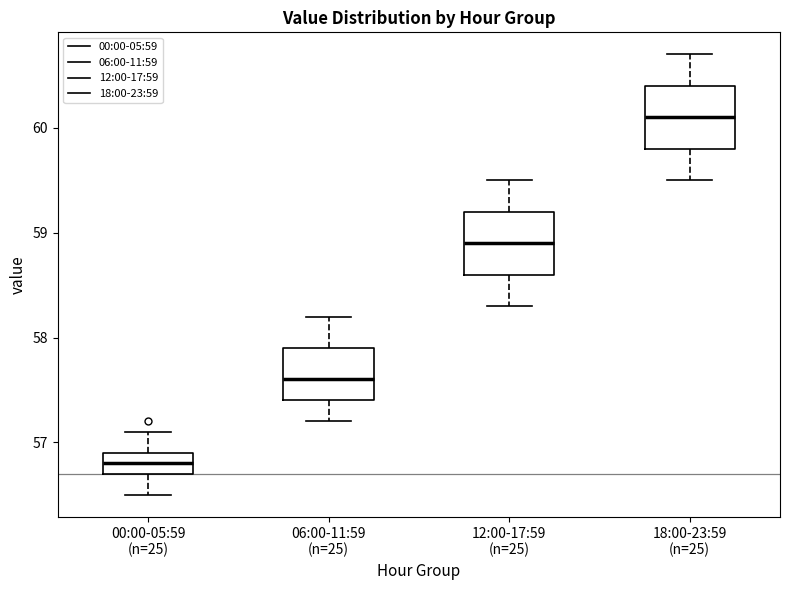

Which box has the lowest median line?

00:00-05:59 (n=25)